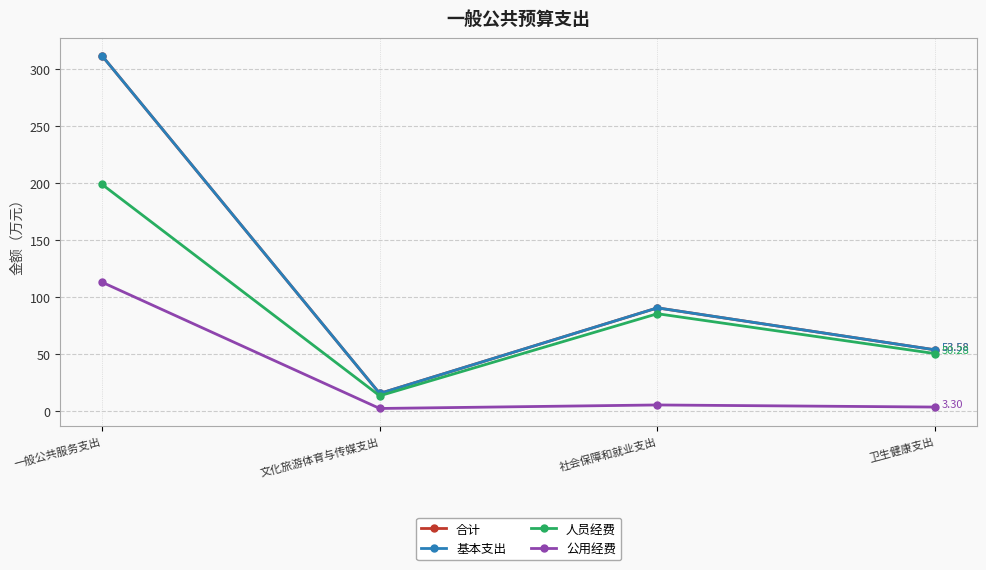

The 基本支出 series shows 312.1 at 一般公共服务支出. True or false?

True